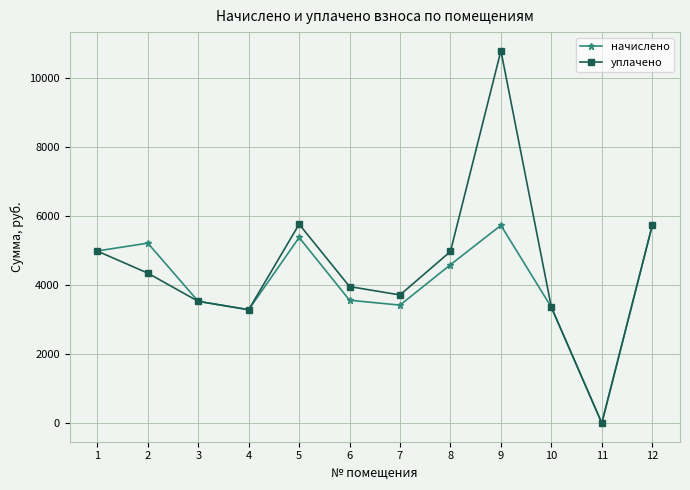

Which series has the widest spread of values?

уплачено